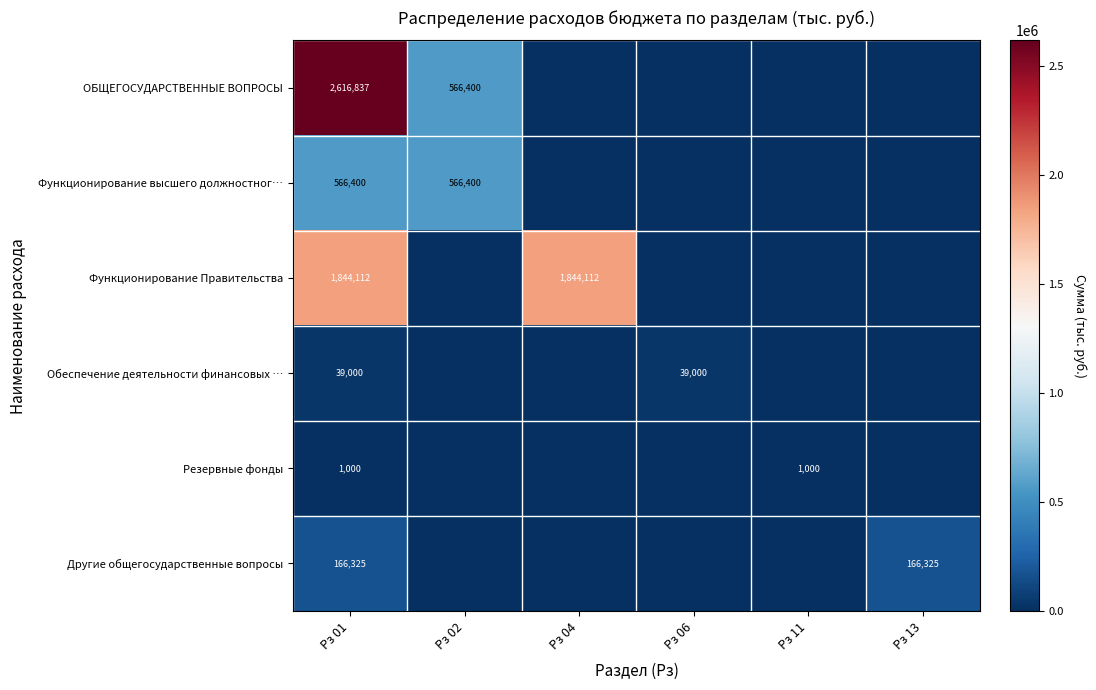

How many distinct data groups are displayed?

6